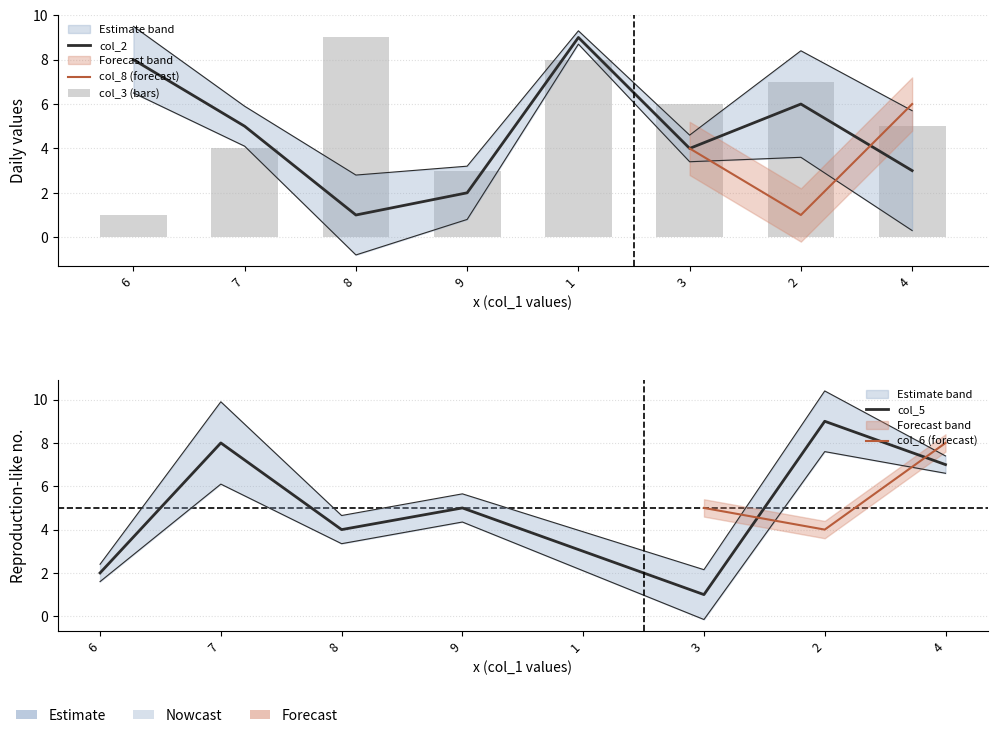

At which category does the chart reach its peak across all series?

1